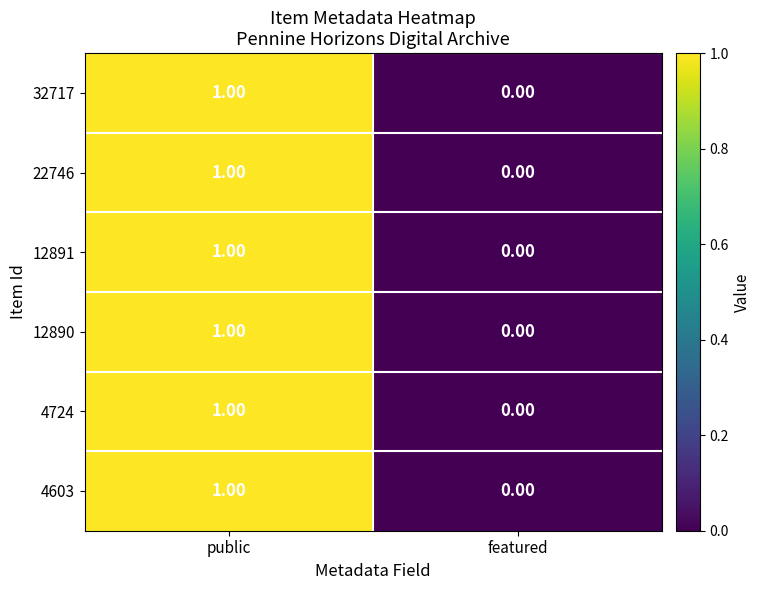

What is the total value across all series at public?

6